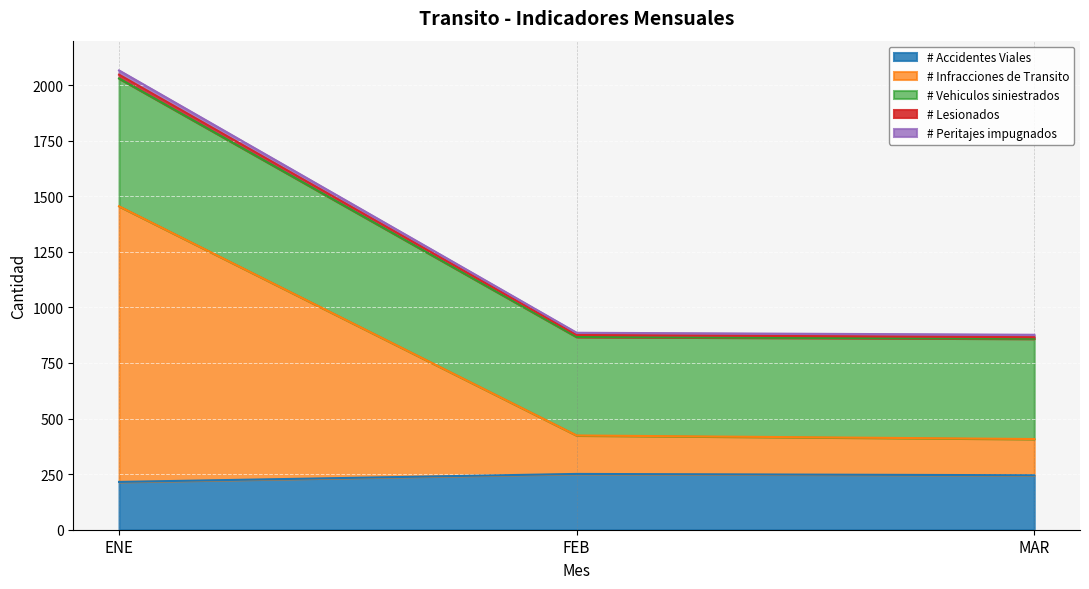

Count the number of categories in the chart.

3